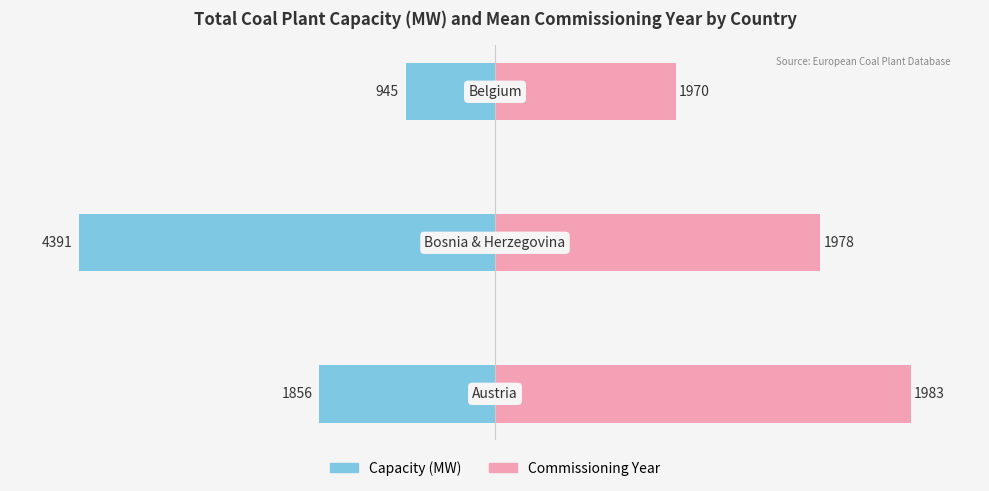

At 0, list the series in order from smallest to largest.

Capacity (MW), Commissioning Year